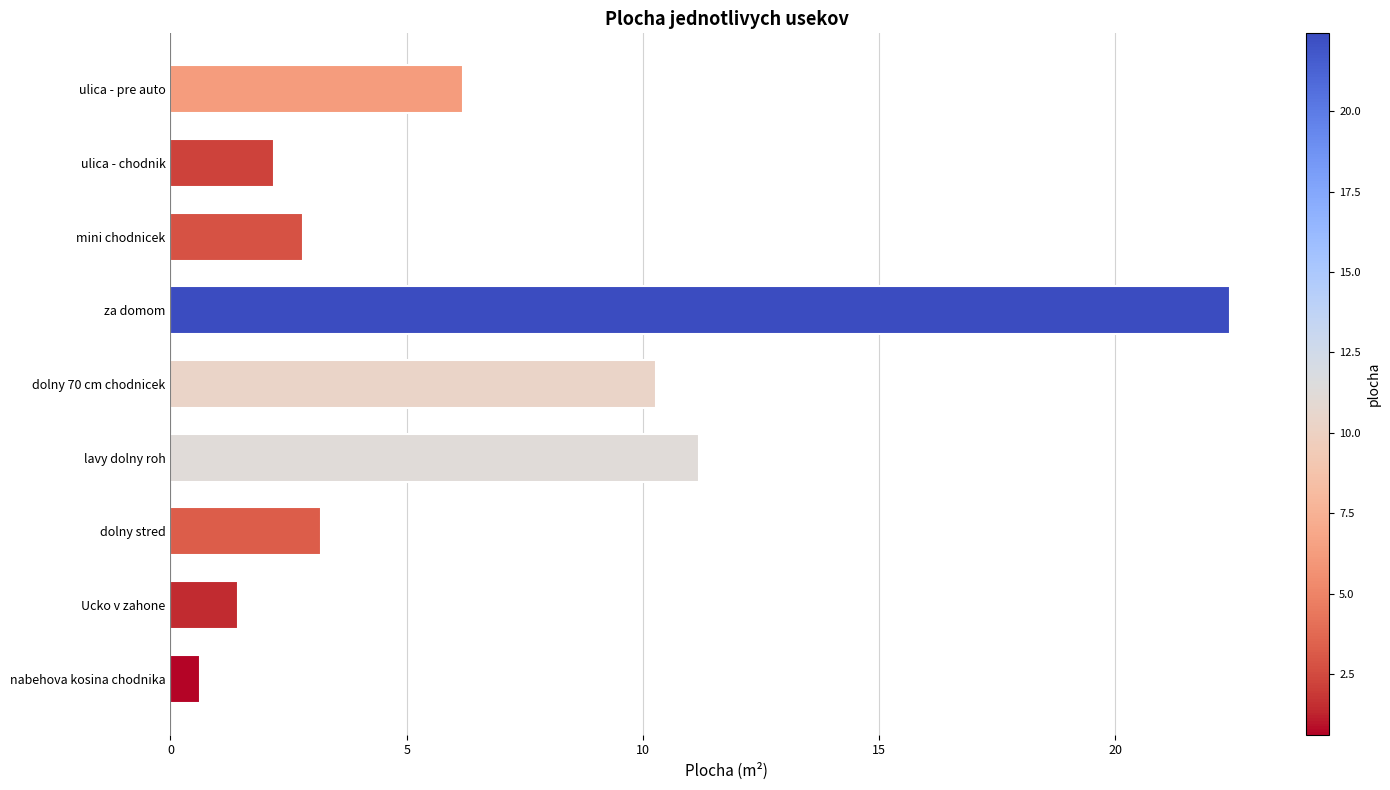

What is the change in value from dolny 70 cm chodnicek to dolny stred?

-7.1